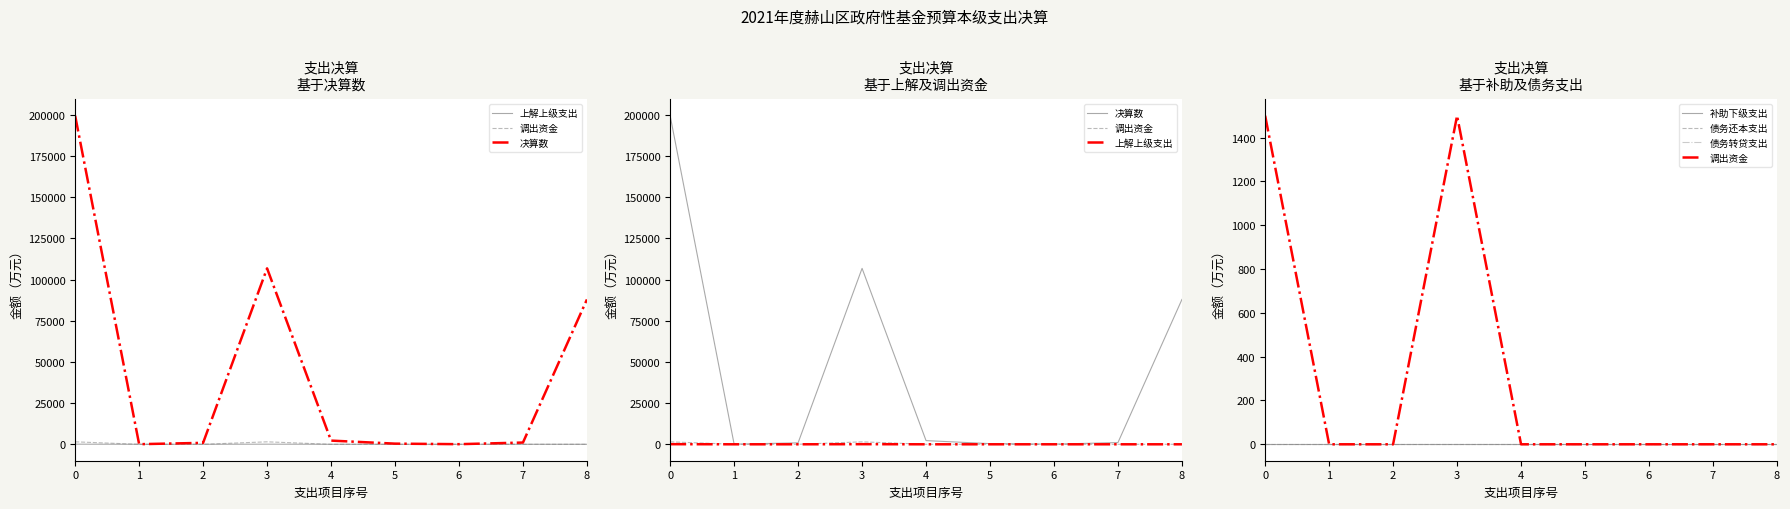

Where is the first local maximum for 上解上级支出?

3